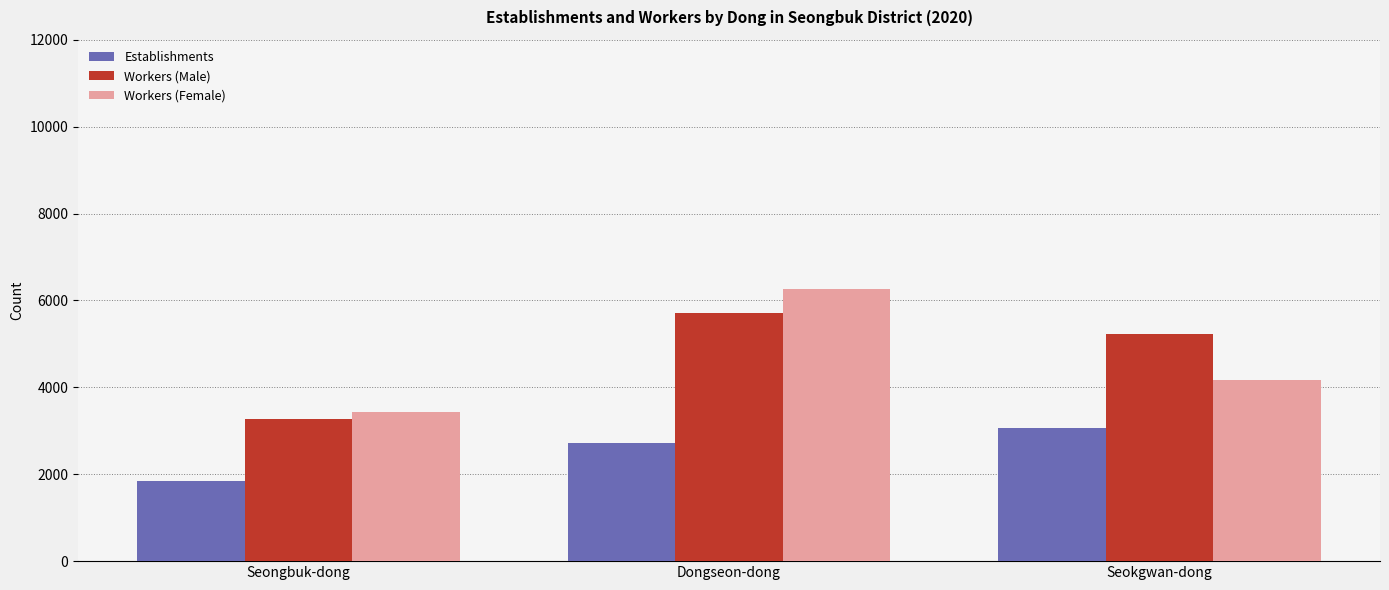

What is the difference between the maximum and minimum values in the Workers (Male) series?

2446